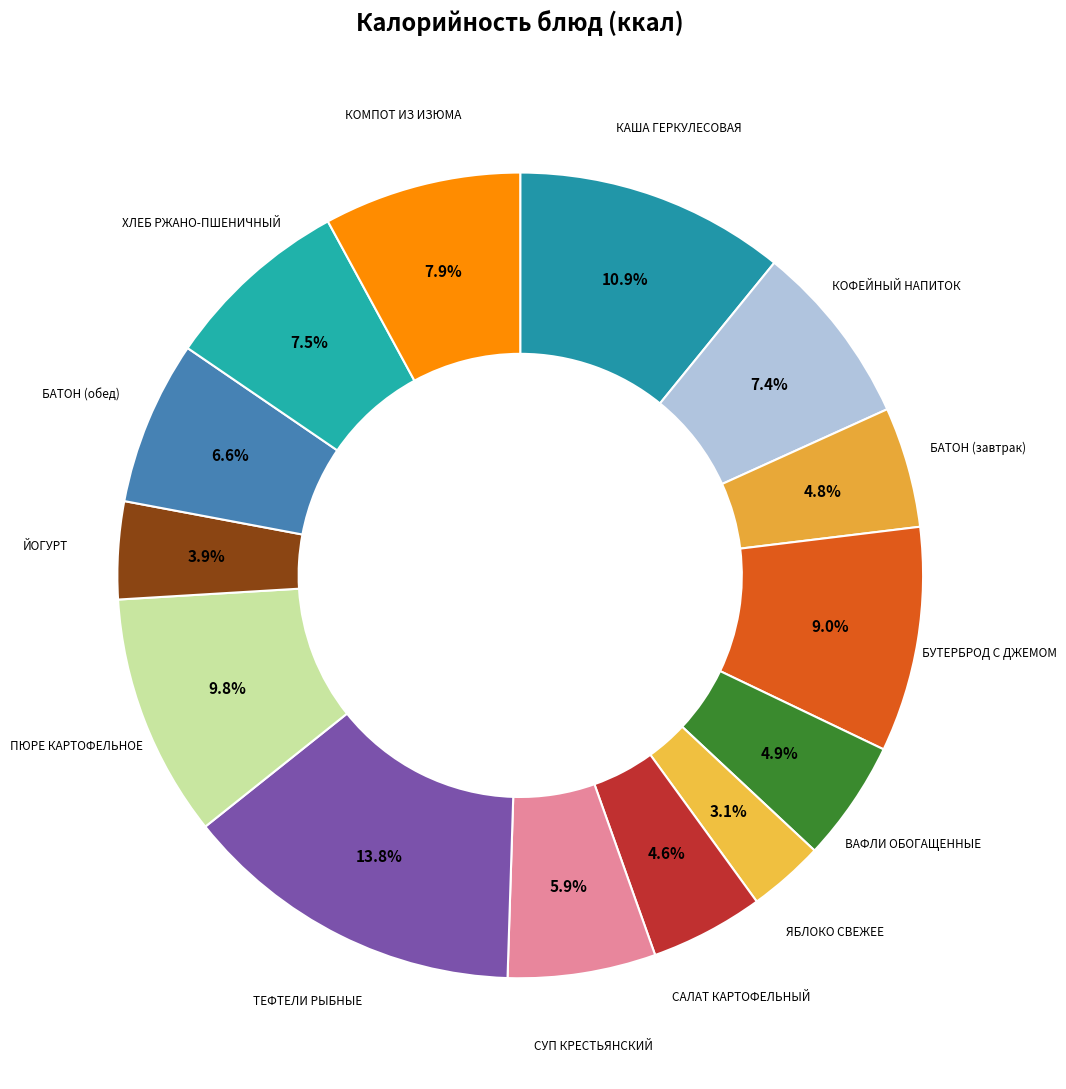

To the nearest percent, what is the combined percentage of ПЮРЕ КАРТОФЕЛЬНОЕ and ЯБЛОКО СВЕЖЕЕ?

13%